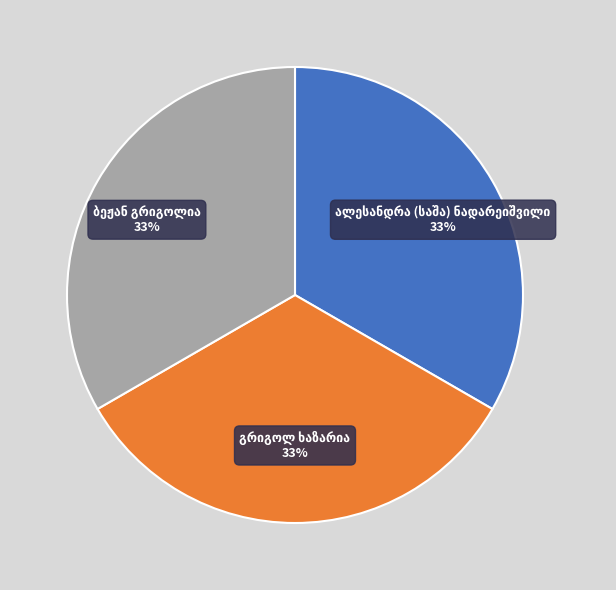

Is there any slice that represents more than half of the pie?

No